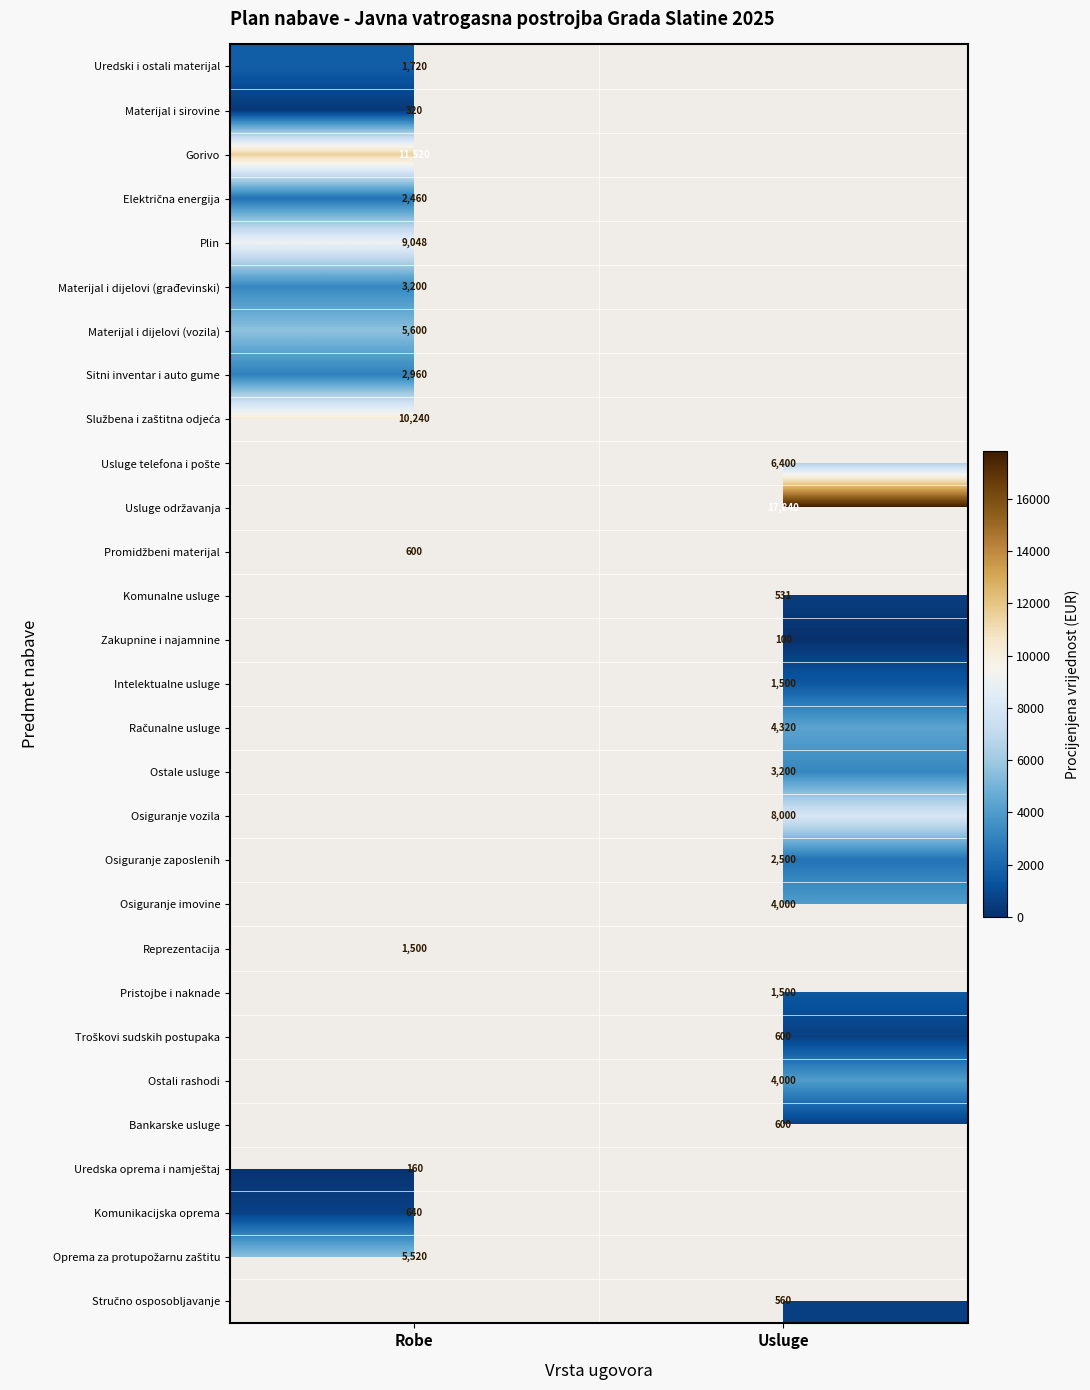

The Reprezentacija series shows 932 at Robe. True or false?

False